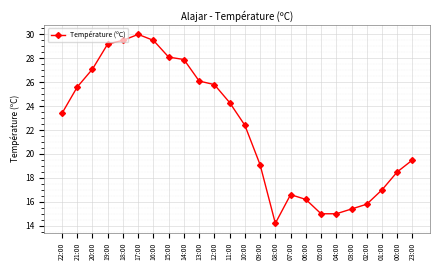

True or false: the data has more than 1 interior local peaks.

True